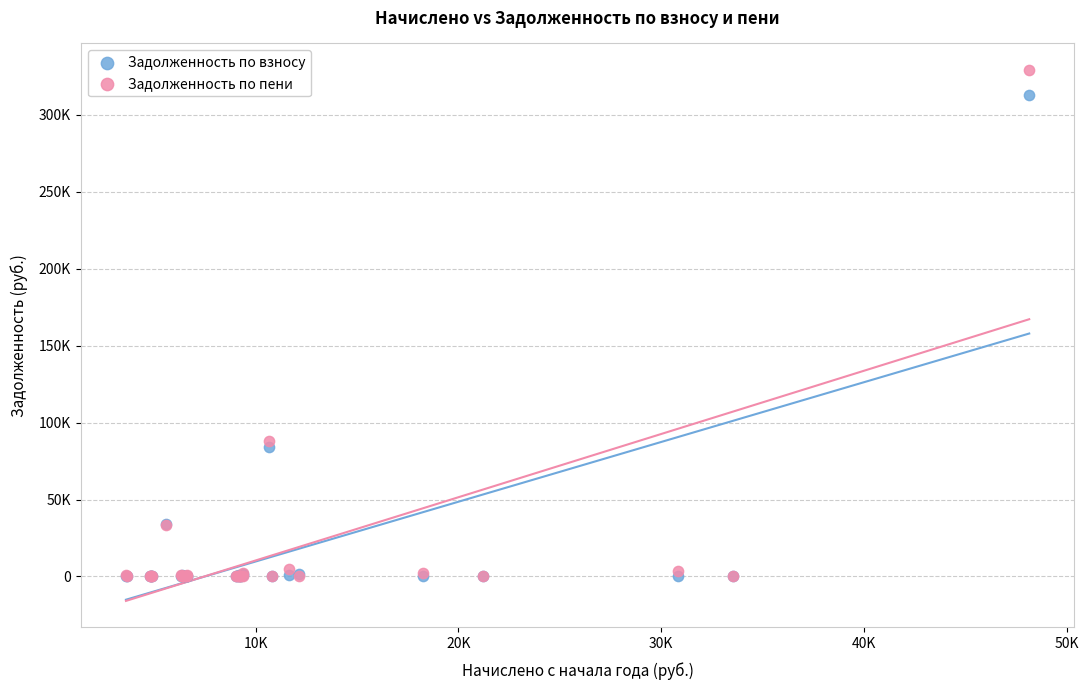

What are all the series names shown in the legend?

Задолженность по взносу, Задолженность по пени